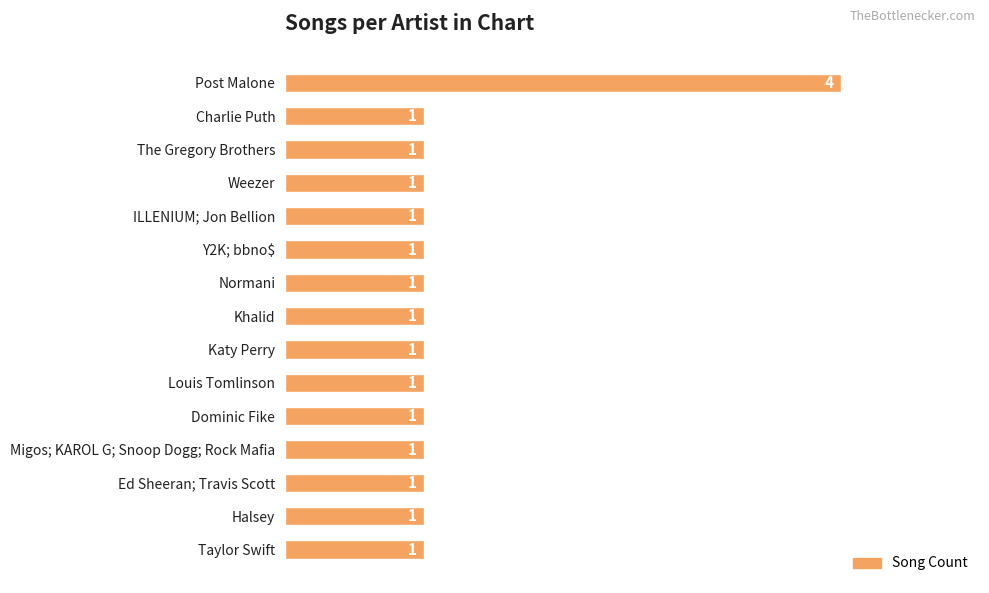

Approximately how many times larger is the value at ILLENIUM; Jon Bellion compared to Migos; KAROL G; Snoop Dogg; Rock Mafia?

1.0